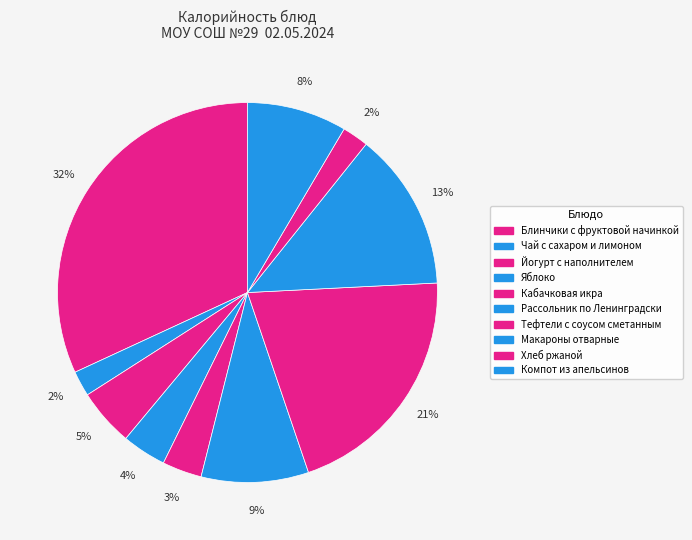

The Тефтели с соусом сметанным slice represents 11% of the pie. True or false?

False